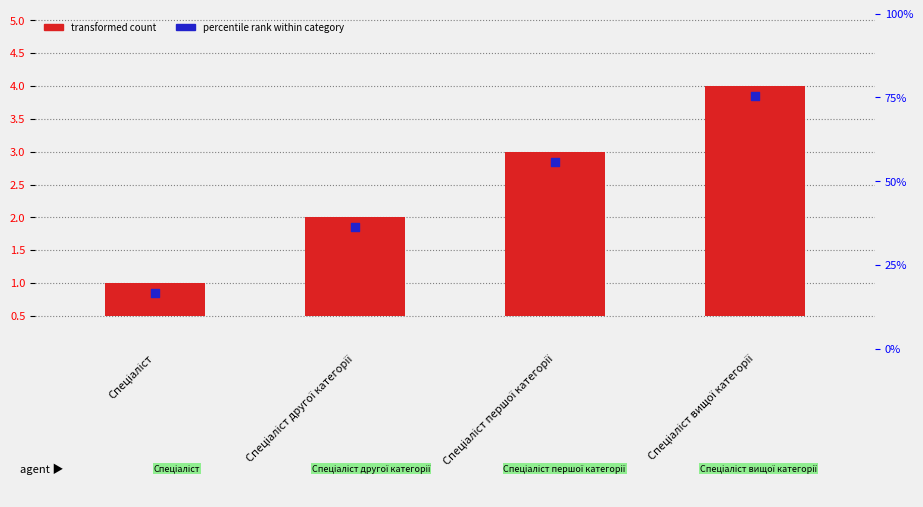

At which category is the sum across all series the highest?

Спеціаліст вищої категорії